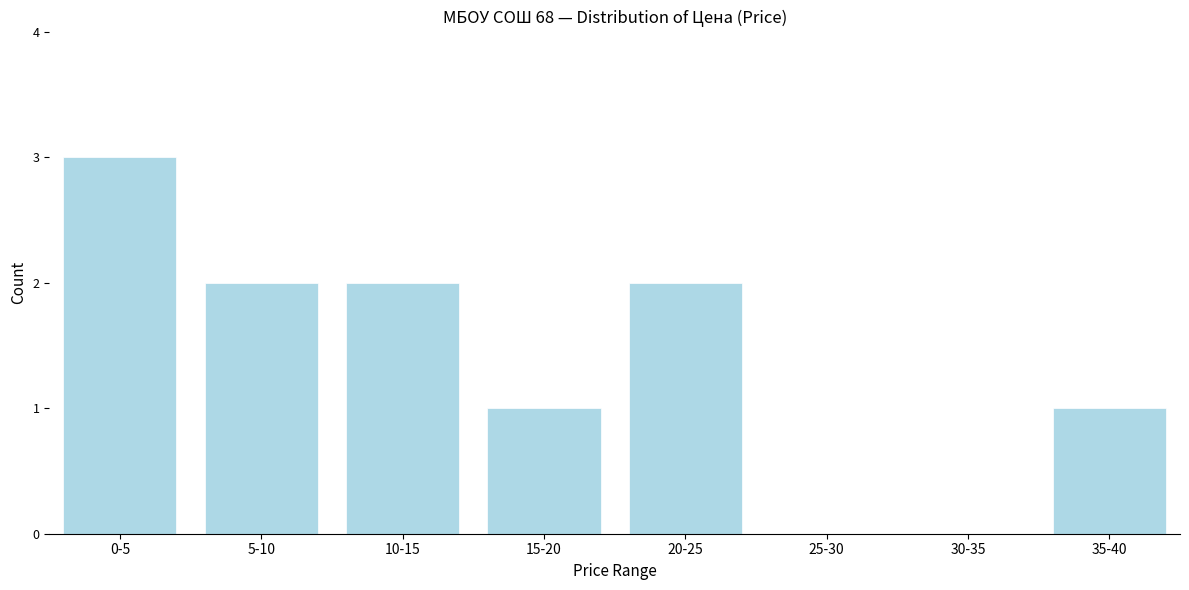

Reading left to right, what are all the values shown in this chart?

0-5=3	5-10=2	10-15=2	15-20=1	20-25=2	25-30=0	30-35=0	35-40=1